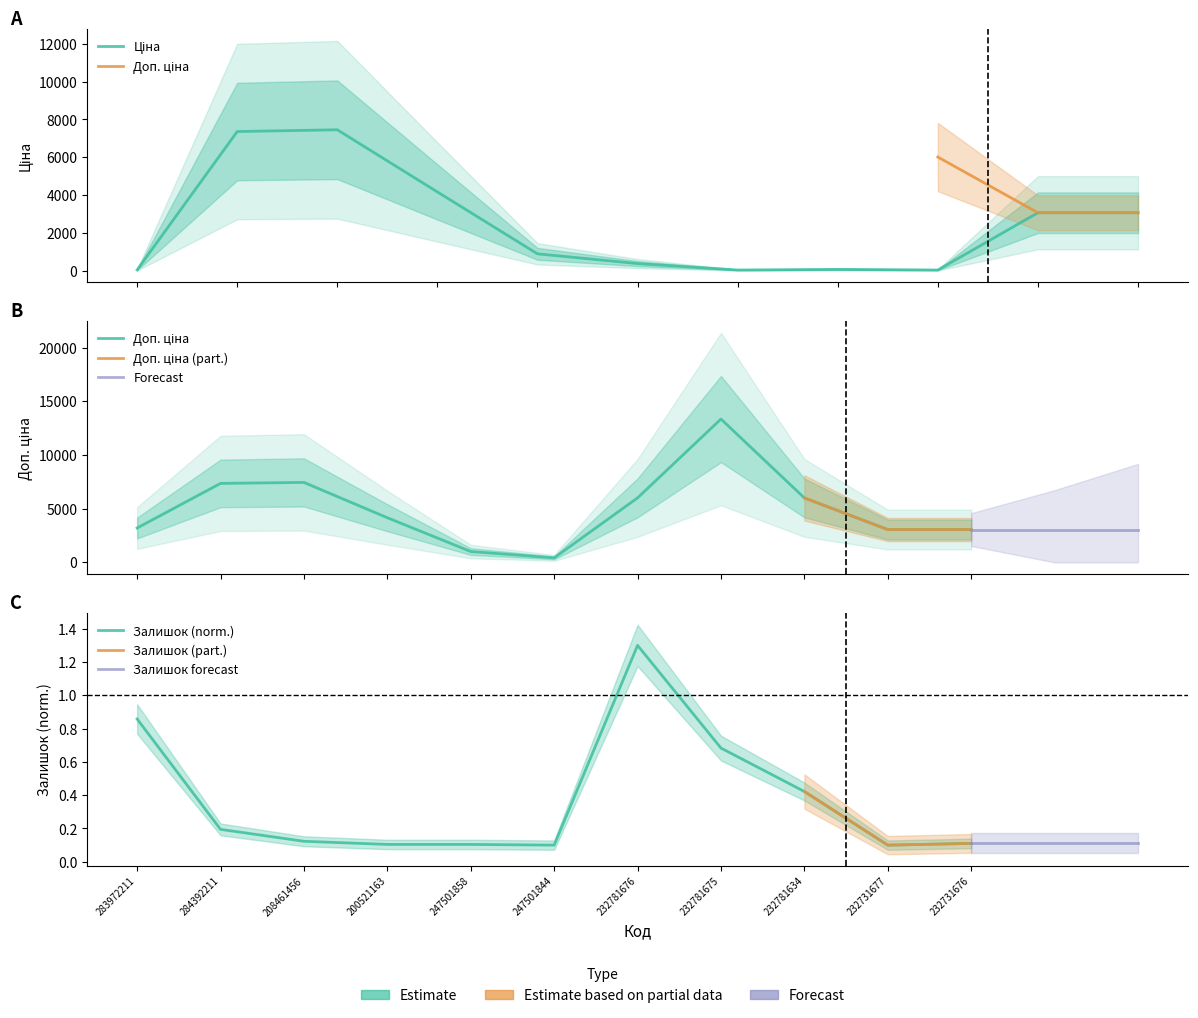

Which has a higher value, 283972211 or 232731677?

232731677